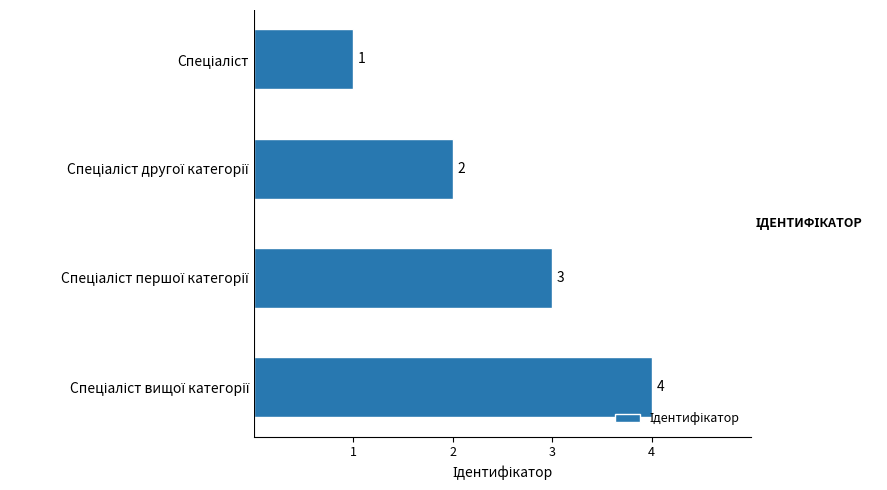

How many values are between 2 and 4?

3